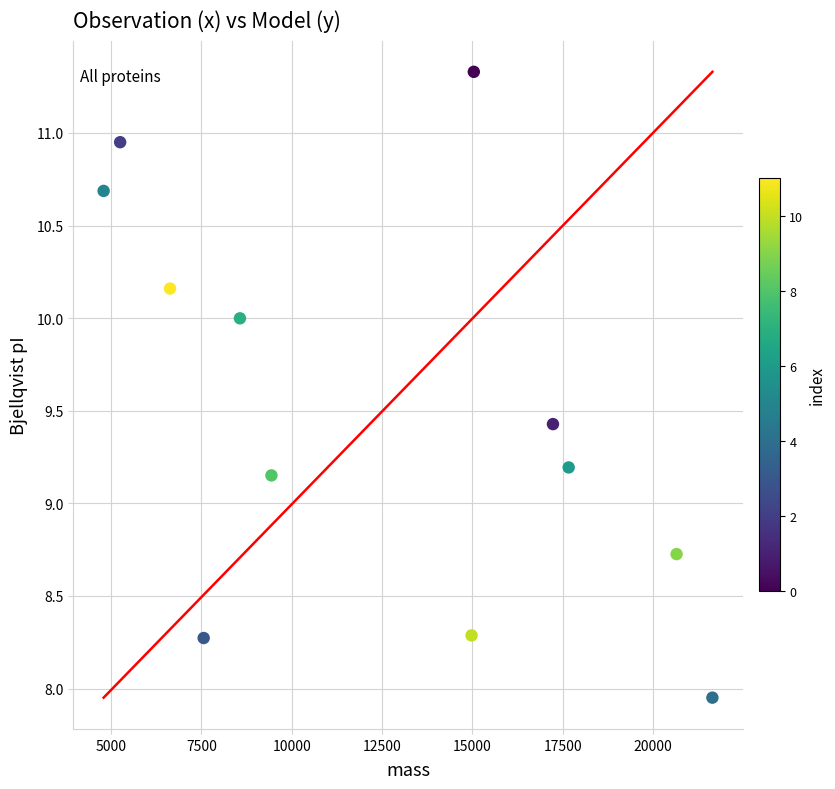

What is the average Y value?

9.5